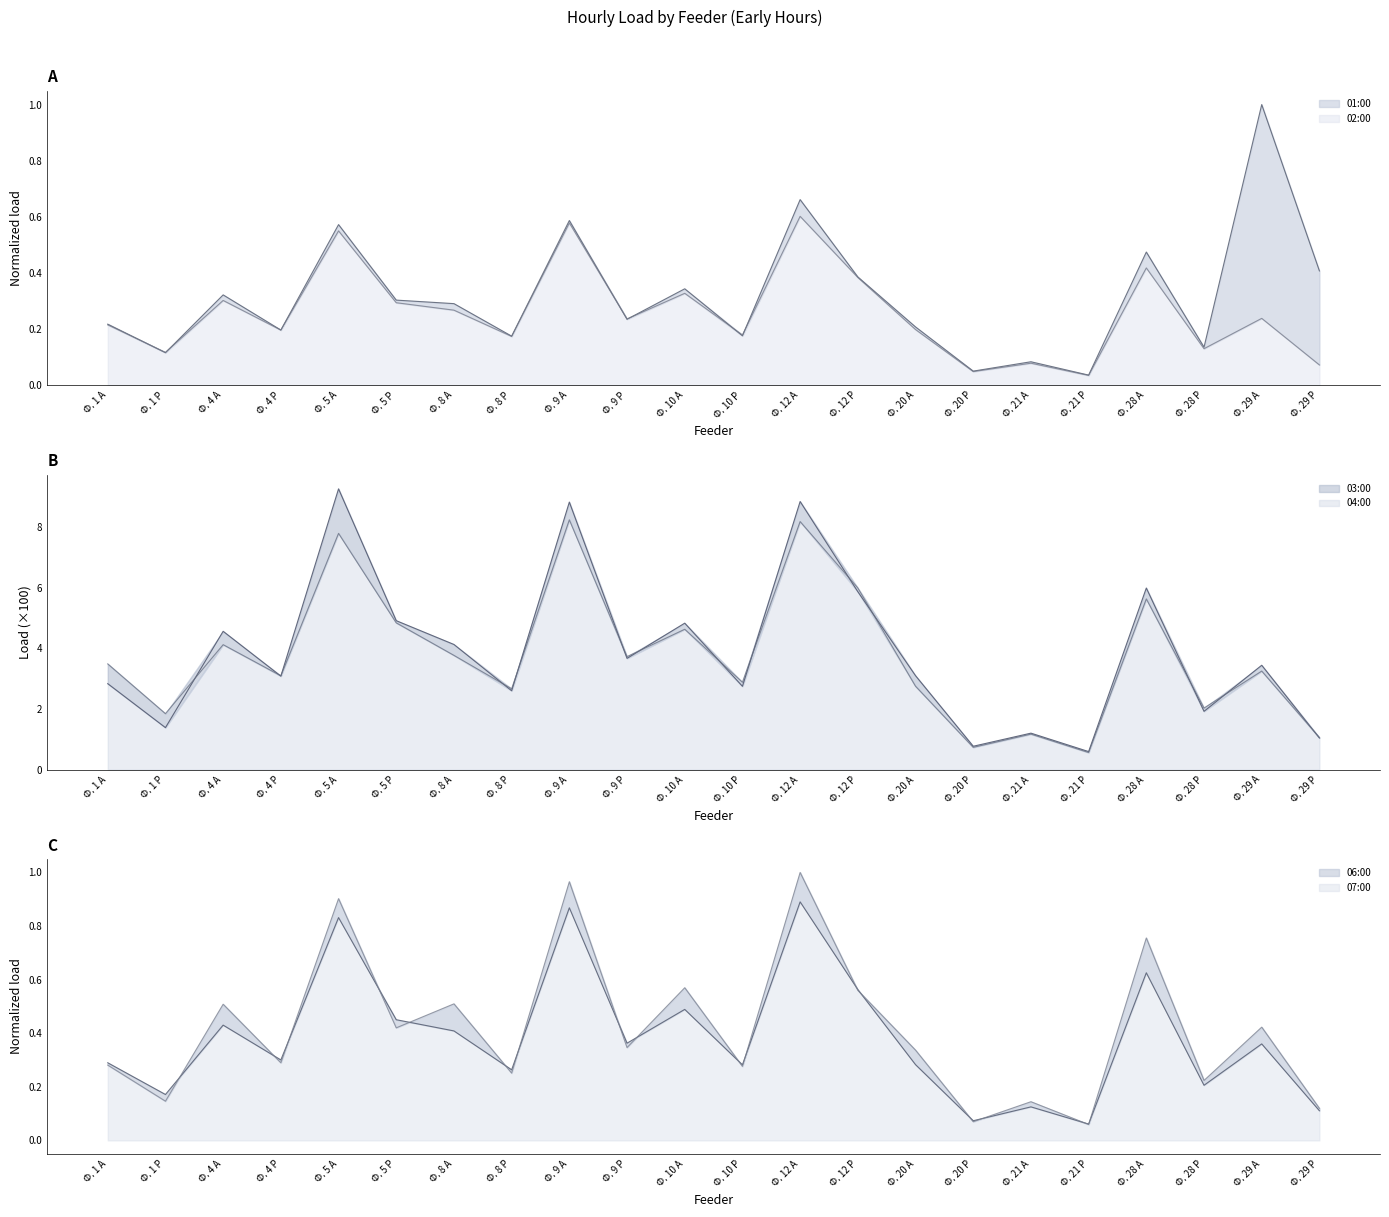

Rank the series by their maximum value, from lowest to highest.

02:00, 06:00, 01:00, 07:00, 04:00, 03:00